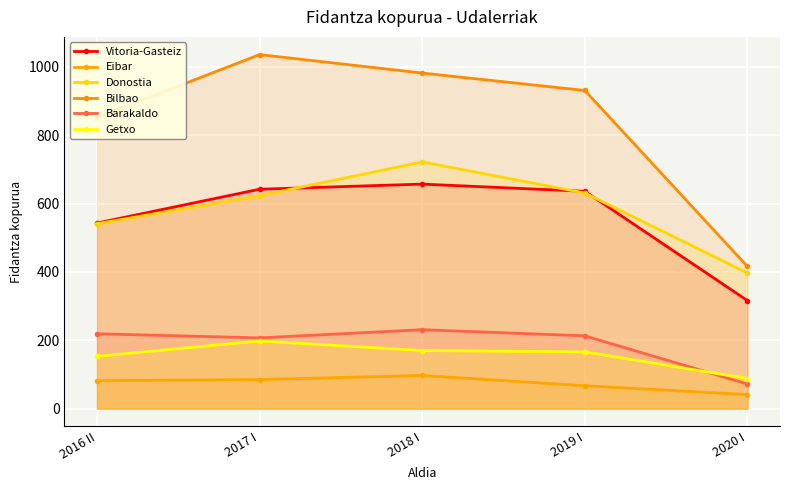

Which series has the largest total across all categories?

Bilbao